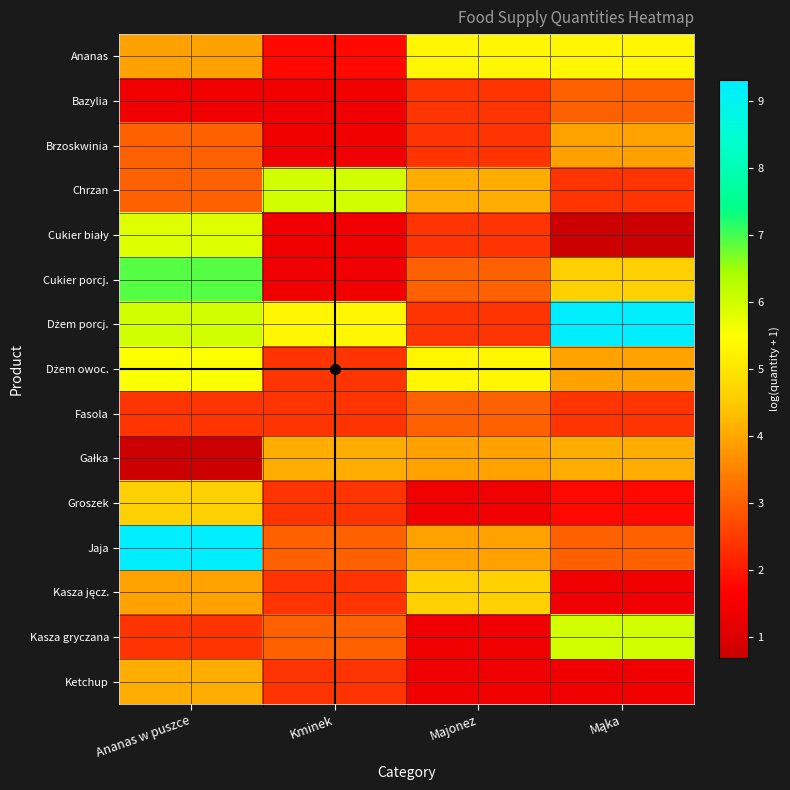

What is the total value across all series at Mąka?

53.3